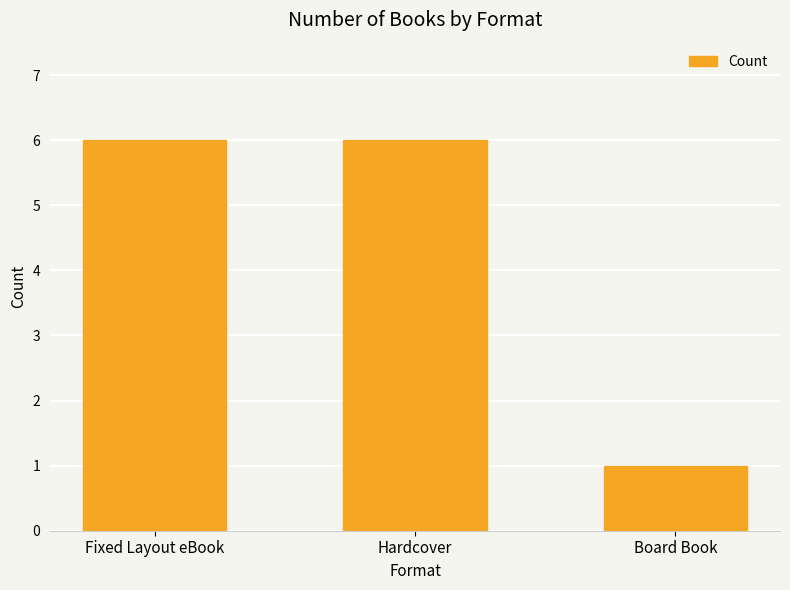

What is the greatest value displayed?

6